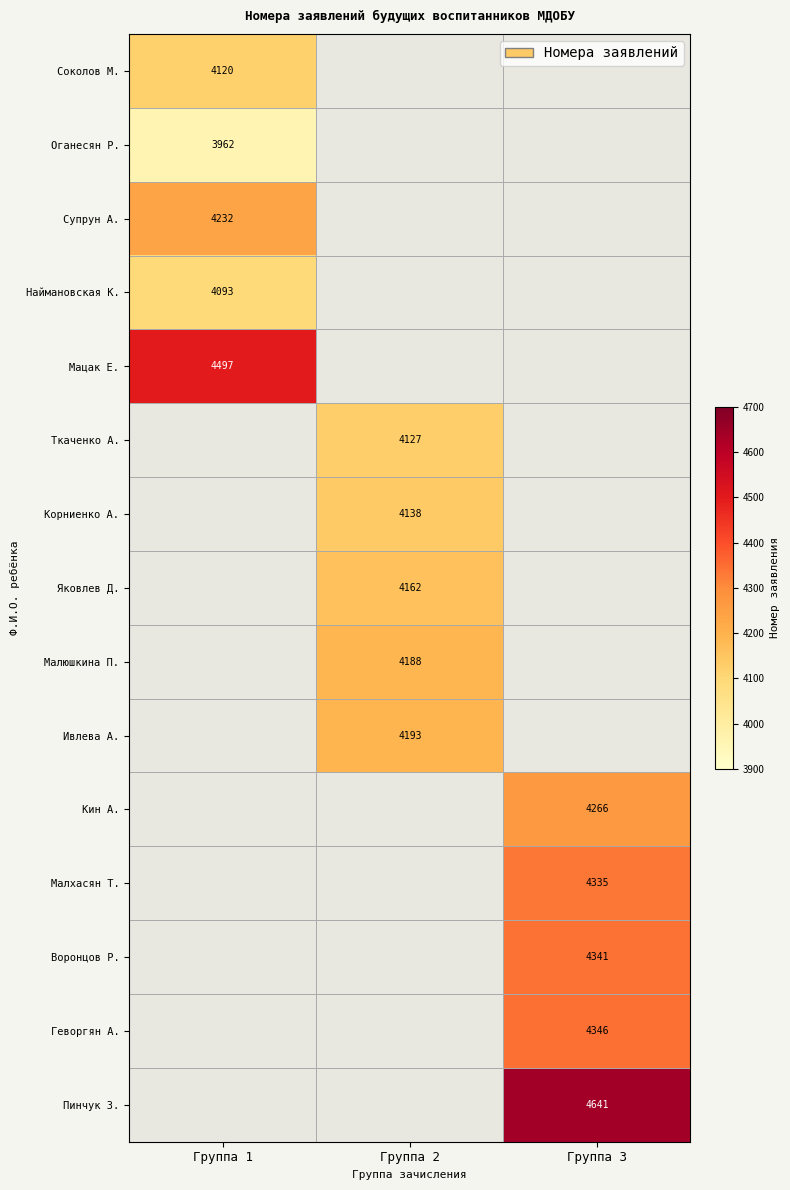

The value of Наймановская К. at Группа 1 is 6884. True or false?

False